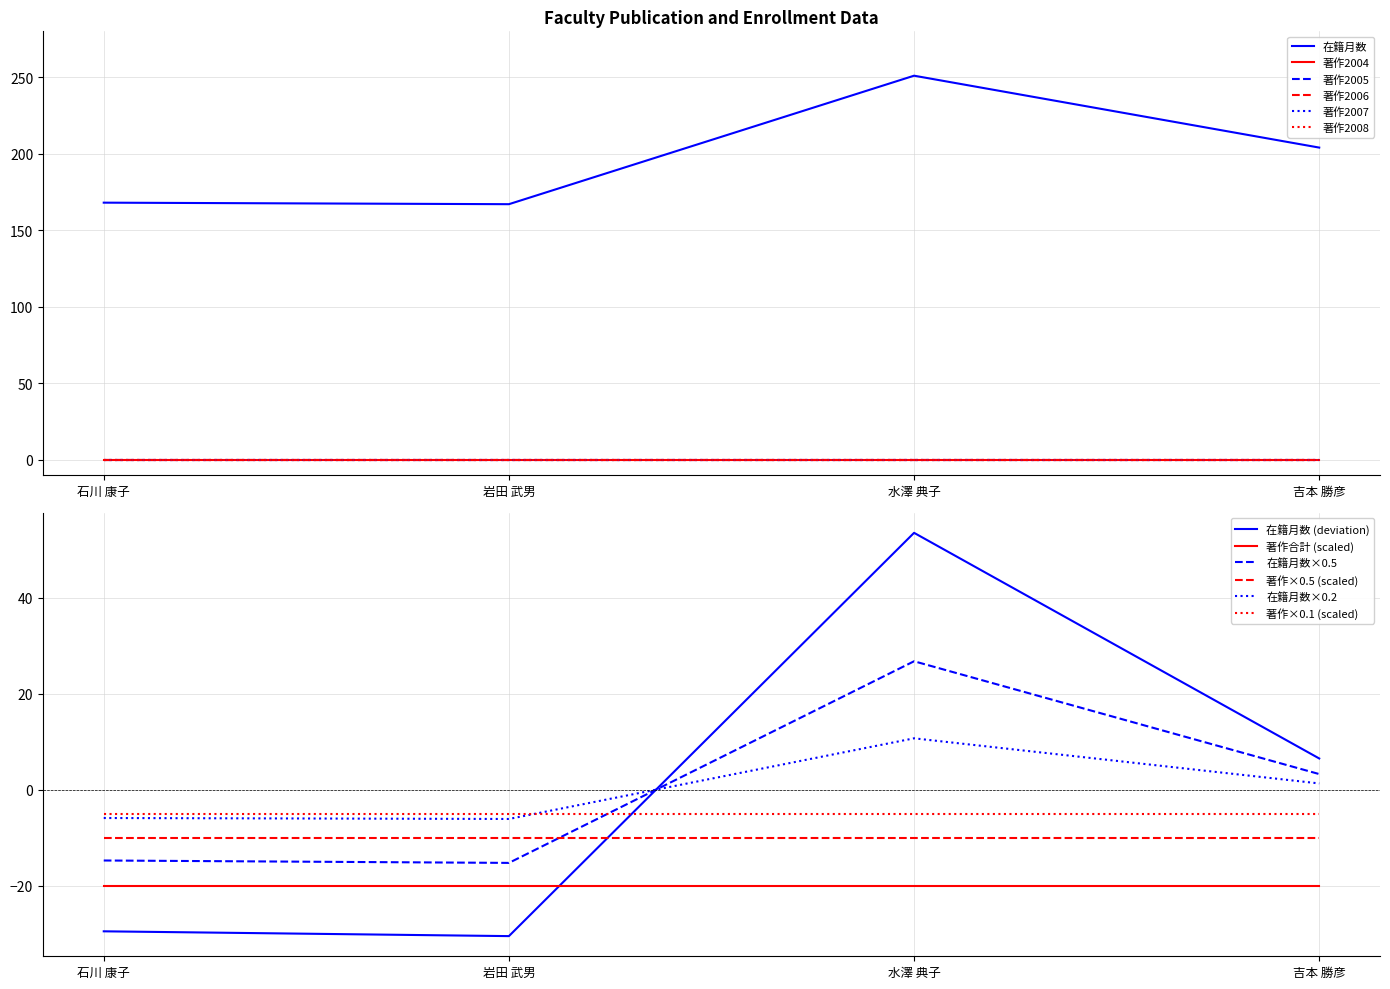

Reading right to left, extract all data points from this chart.

在籍月数: 204	251	167	168
著作2004: 0	0	0	0
著作2005: 0	0	0	0
著作2006: 0	0	0	0
著作2007: 0	0	0	0
著作2008: 0	0	0	0